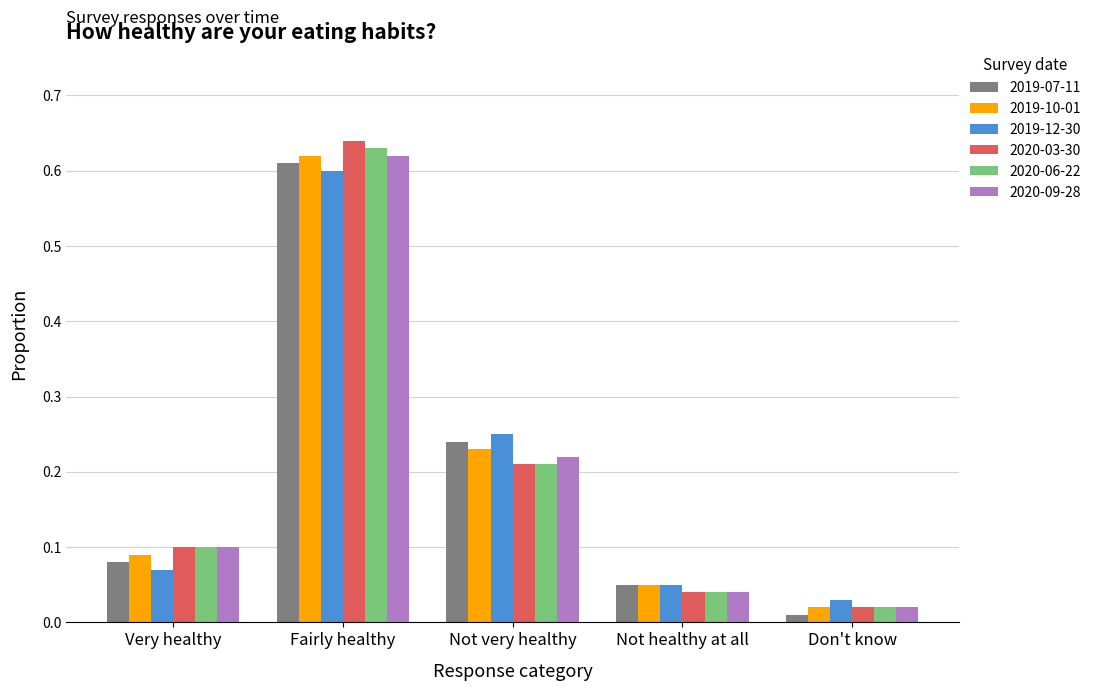

What is the sum of all 2019-12-30 values?

1.0